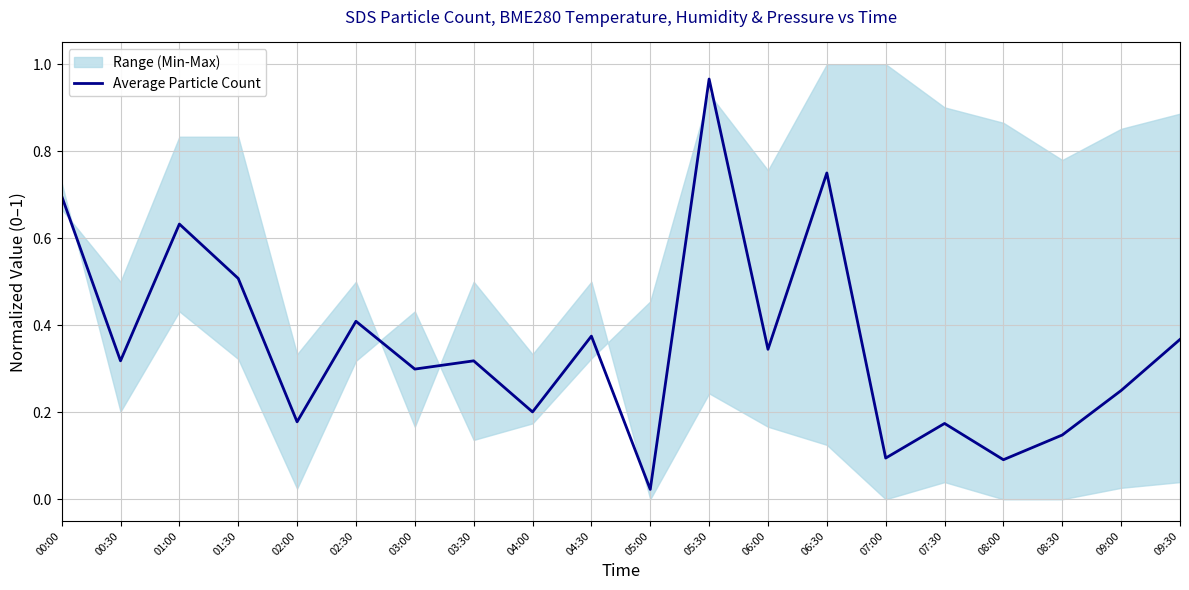

How many lines are shown in the chart?

1